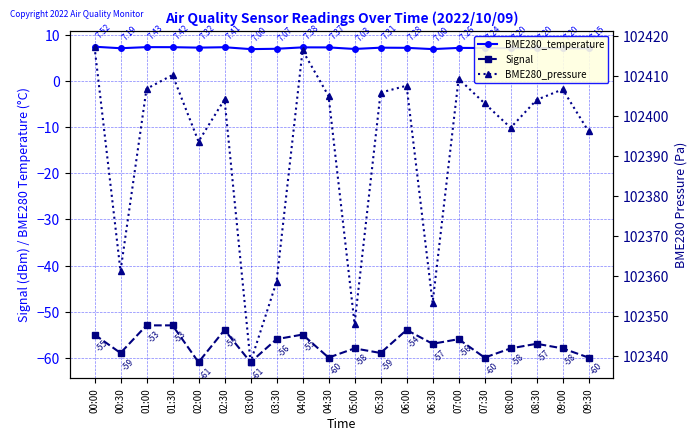

The Signal series shows -61.0 at 03:00. True or false?

True